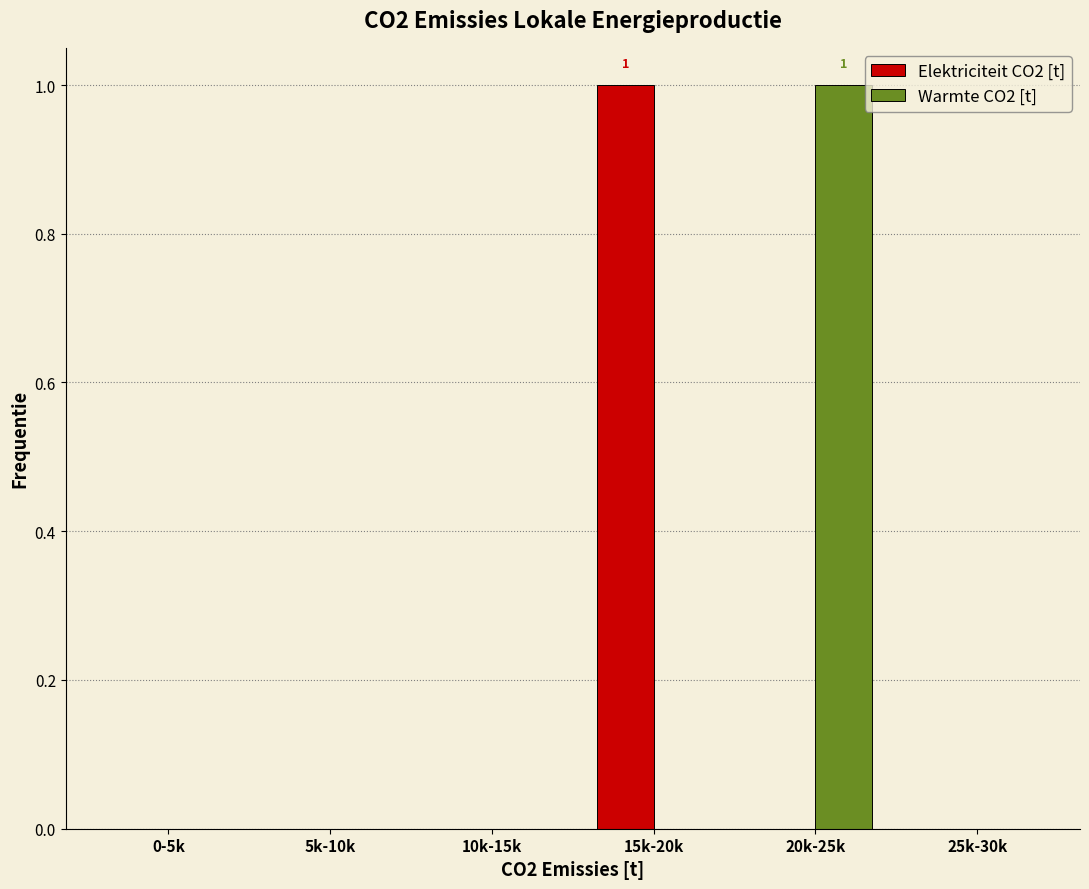

Reading right to left, extract all data points from this chart.

Elektriciteit CO2 [t]: 25k-30k=0	20k-25k=0	15k-20k=1	10k-15k=0	5k-10k=0	0-5k=0
Warmte CO2 [t]: 25k-30k=0	20k-25k=1	15k-20k=0	10k-15k=0	5k-10k=0	0-5k=0